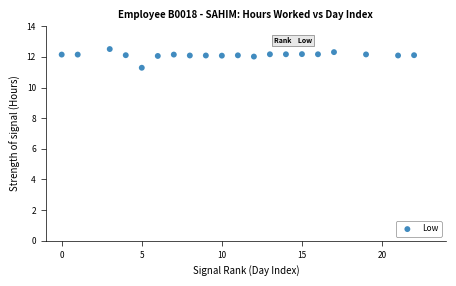

What Y value in the scatter plot is closest to 11?

11.3